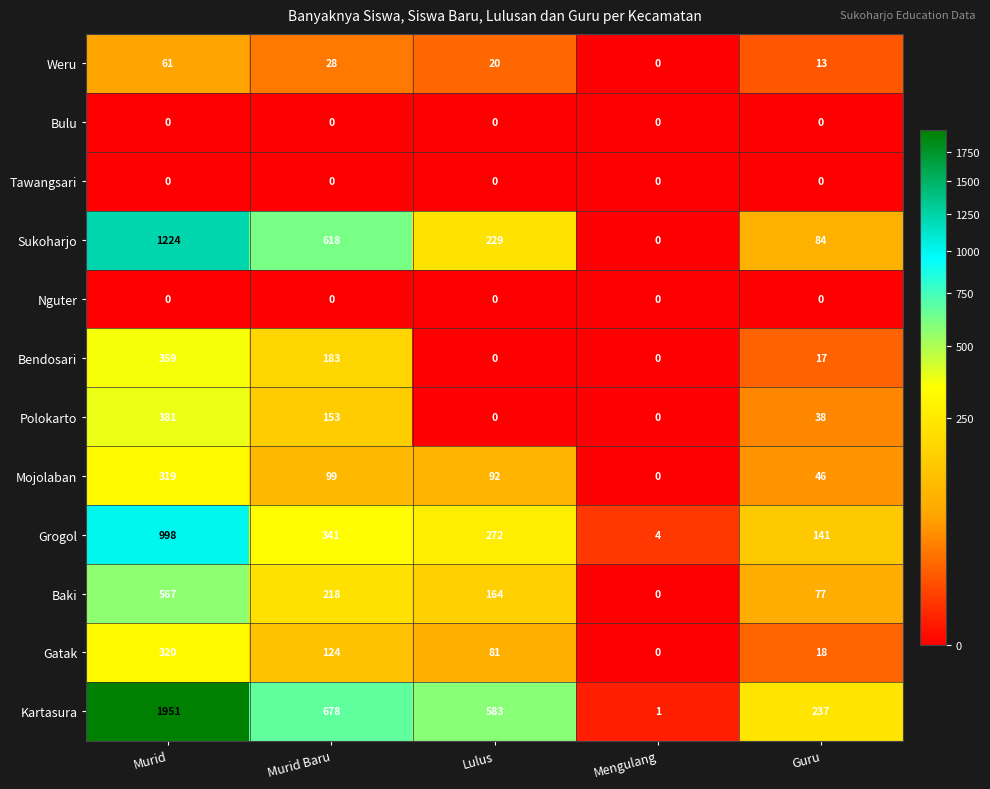

List the labels in order of Grogol value, largest first.

Murid, Murid Baru, Lulus, Guru, Mengulang